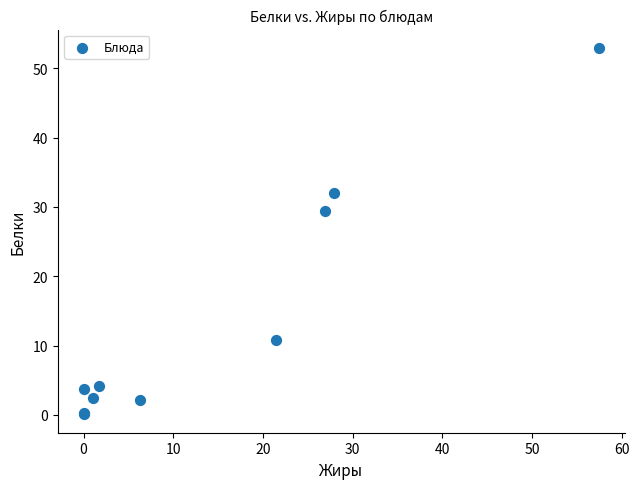

What Y value in the scatter plot is closest to 26?

29.5